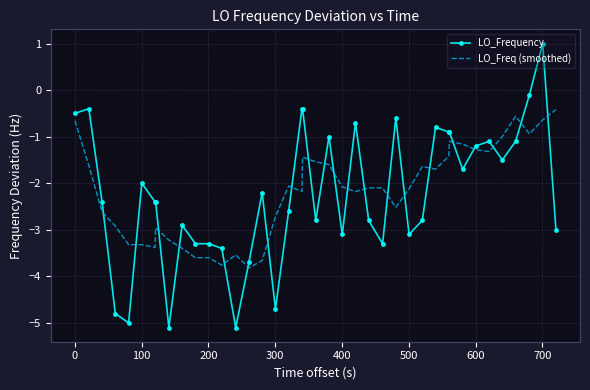

What is the highest value of the LO_Freq (smoothed) series?

-0.4